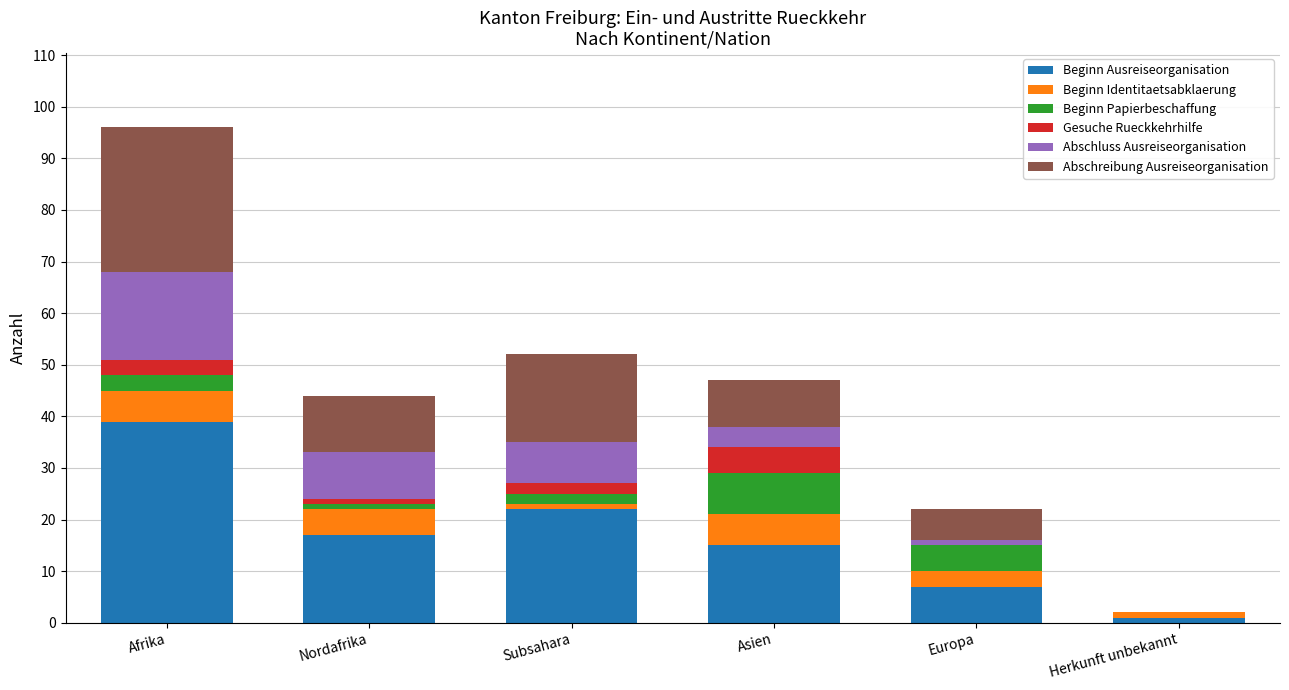

Does the chart contain stacked bars?

Yes